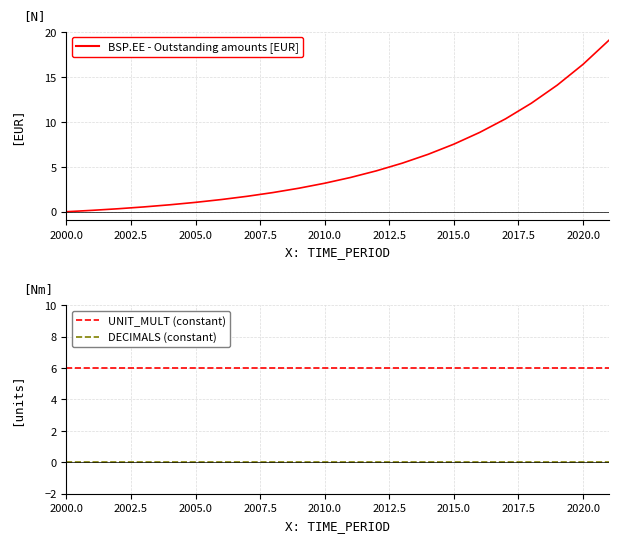

True or false: UNIT_MULT (constant) and DECIMALS (constant) intersect in this chart.

False